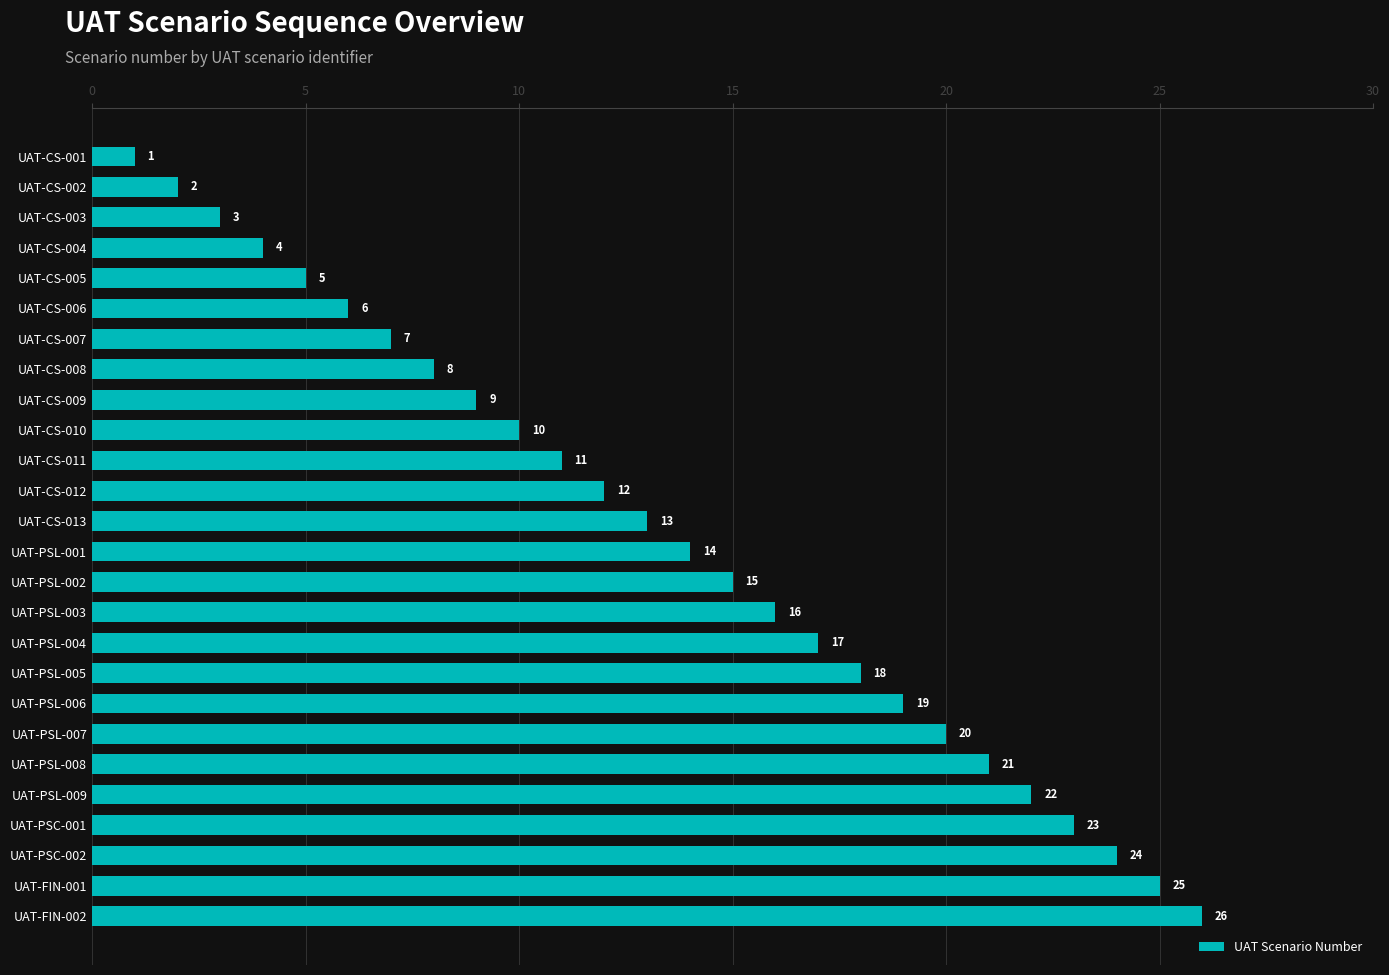

The value at UAT-PSL-003 is 16. True or false?

True